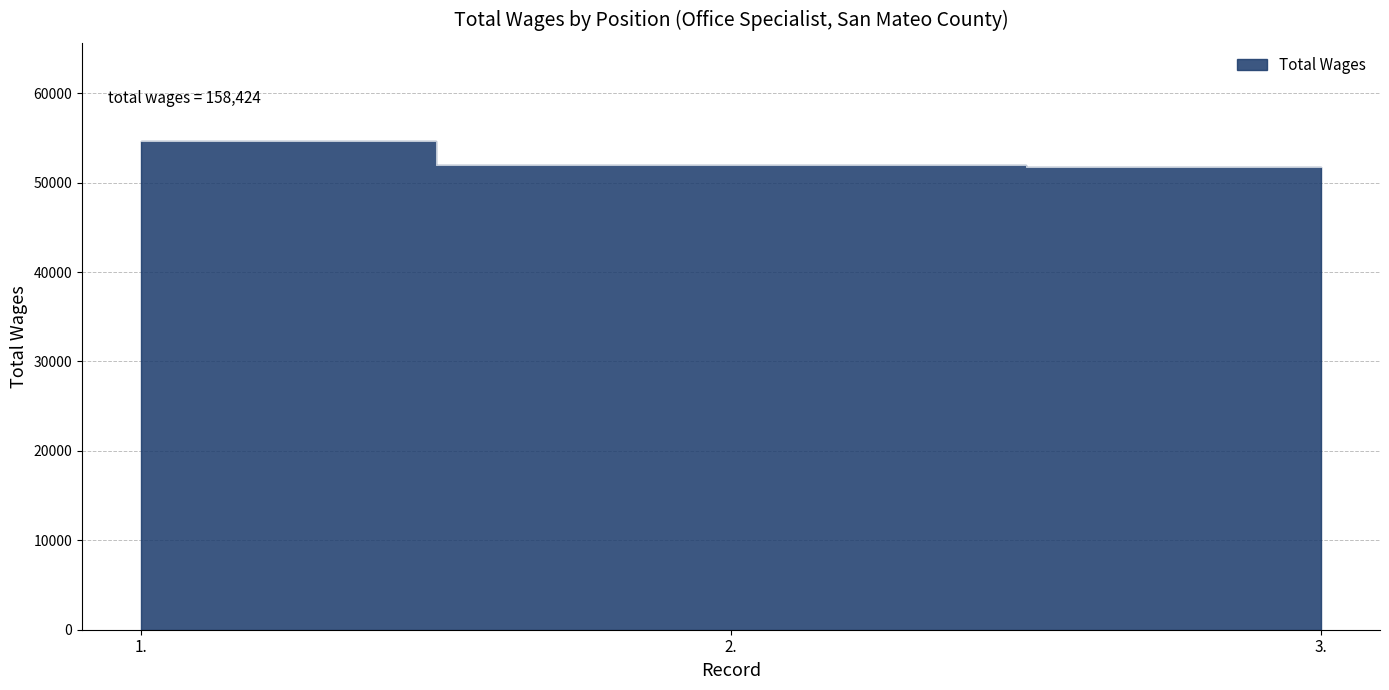

What is the value of the 1st point from the left?

54701